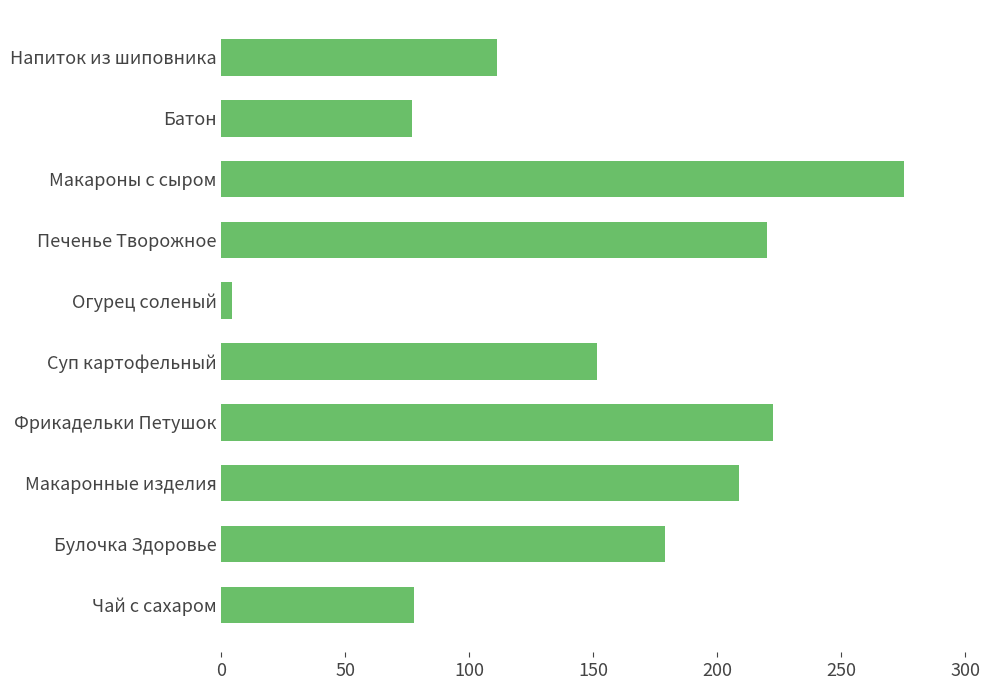

The chart shows a value of 285.2 at Макаронные изделия. True or false?

False